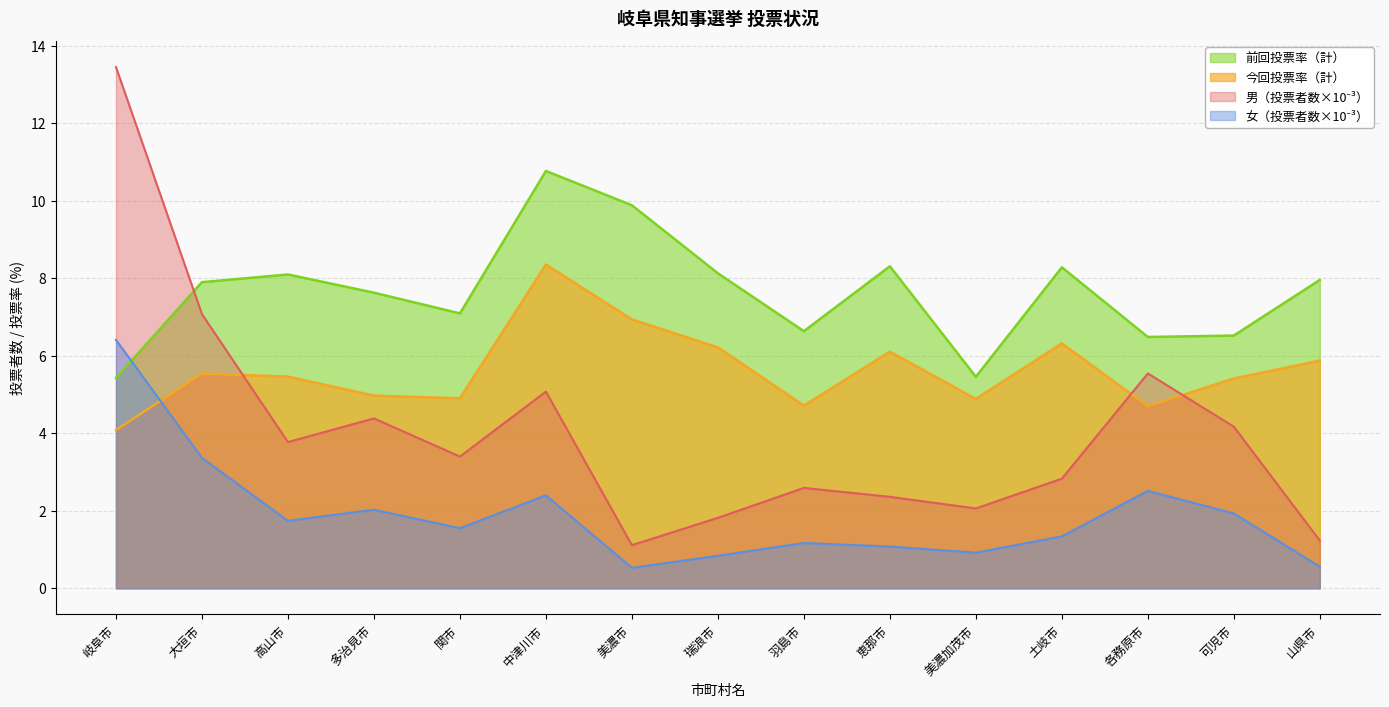

True or false: 前回投票率（計） has a value of 4.3 at 瑞浪市.

False